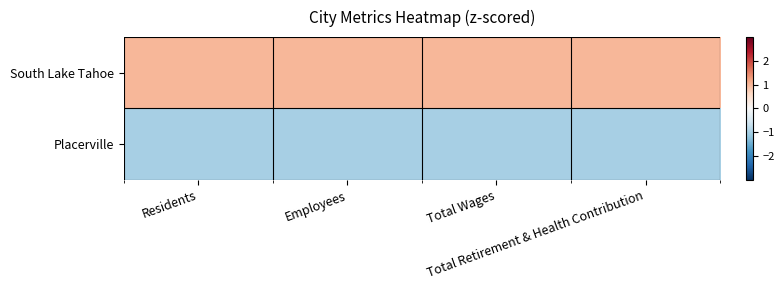

Between Residents and Employees, which series saw the biggest shift?

South Lake Tahoe